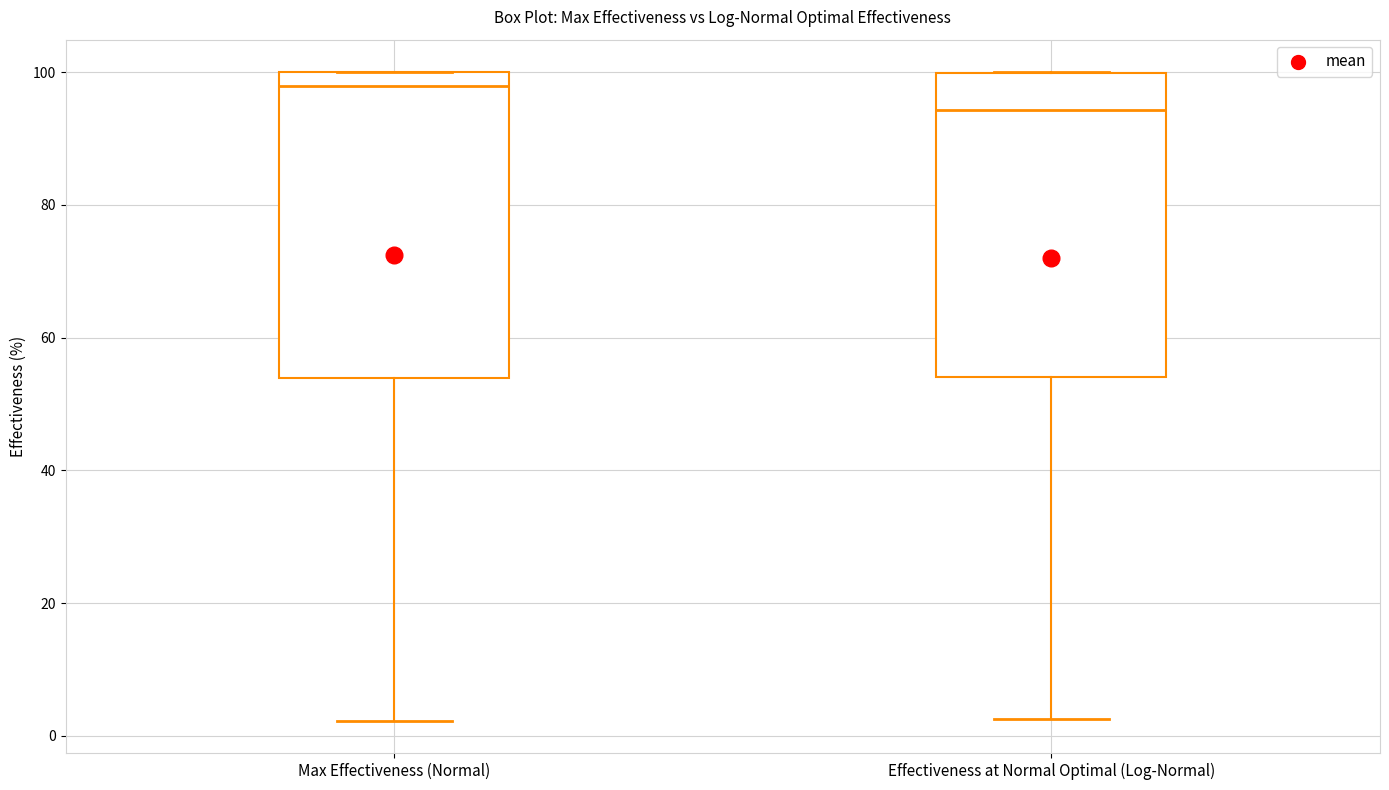

Where does the median line of the box for Max Effectiveness (Normal) sit on the y-axis? The values are not printed on the chart, so give them approximately, as read against the axis.

98